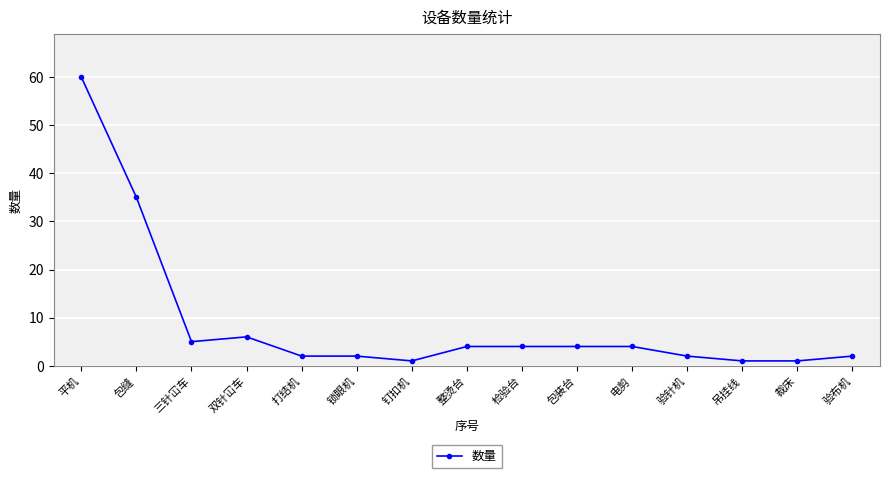

What is the smallest value displayed?

1